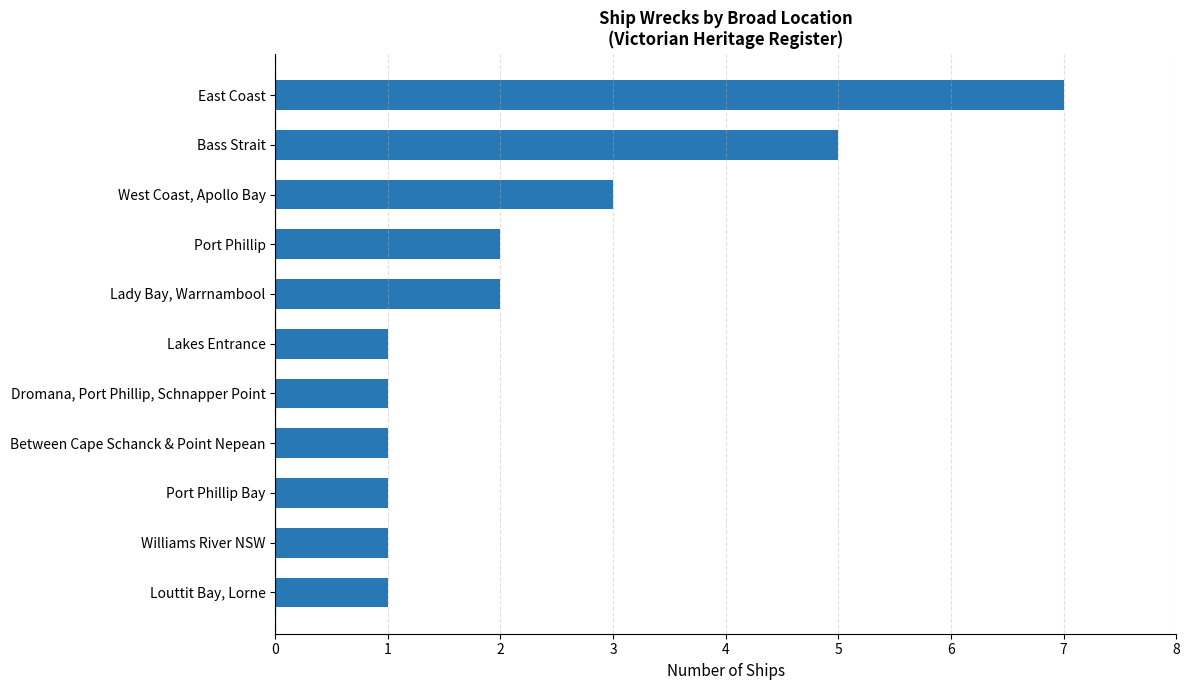

What is the difference between the maximum and minimum values?

6